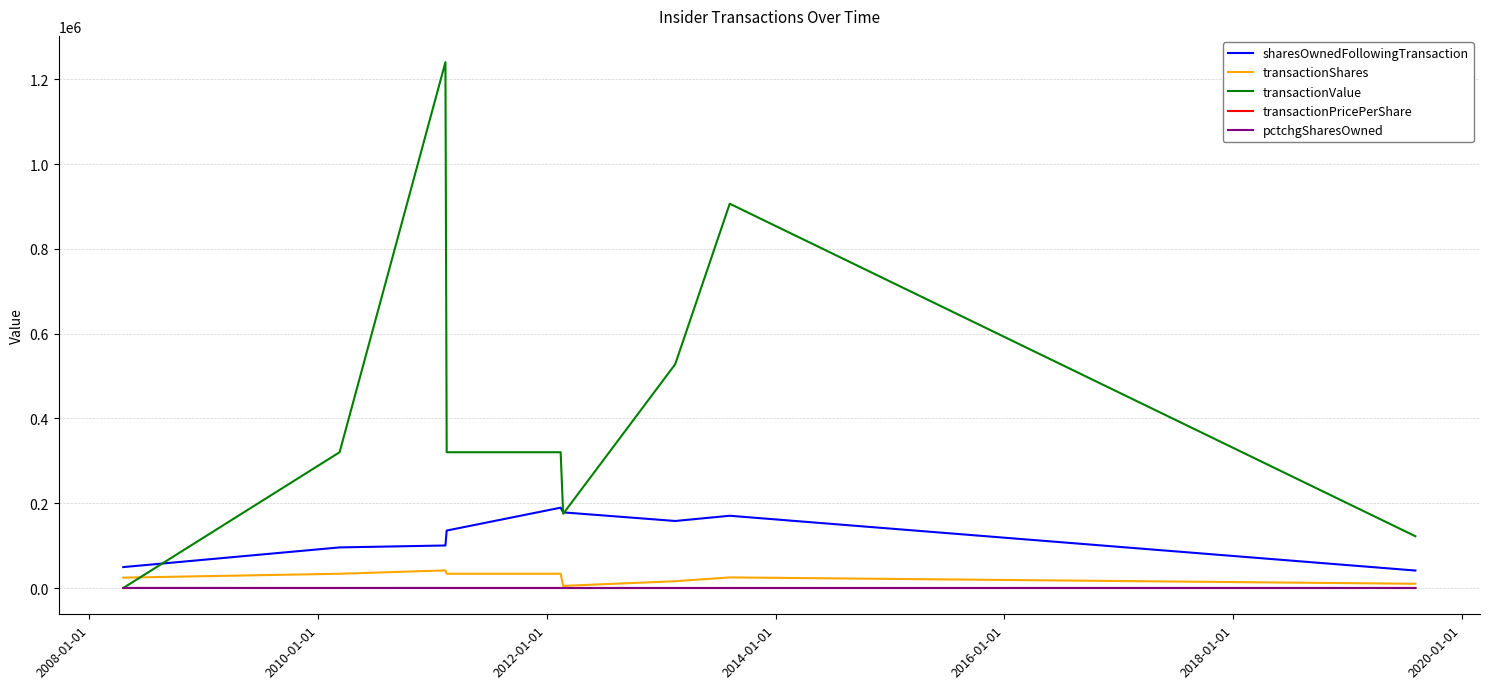

True or false: transactionPricePerShare has more than 1 points higher than both neighbors.

True